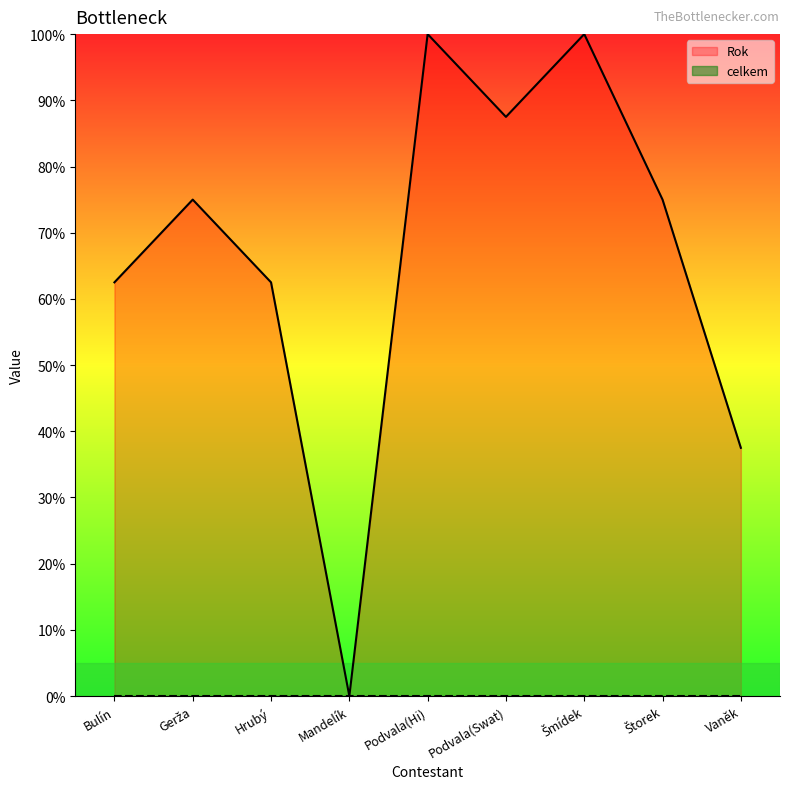

What is the label of the 1st point from the right?

Vaněk